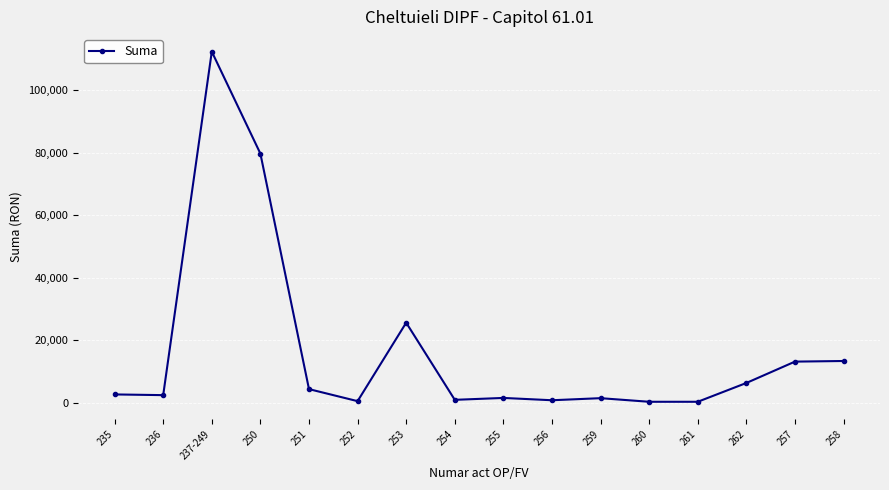

What is the value of the 7th point from the left?

25585.0